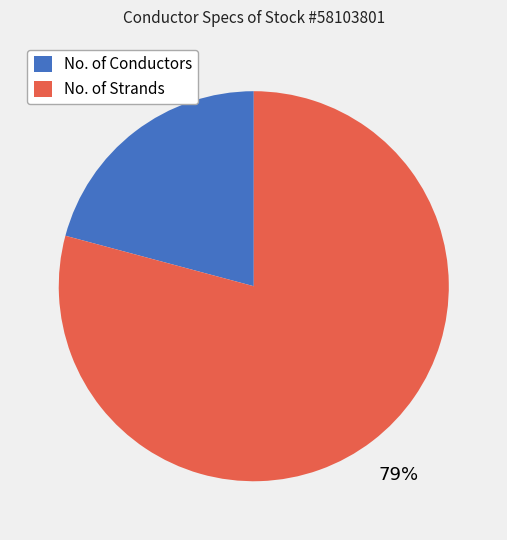

What percentage is the No. of Strands slice, to the nearest percent?

79%